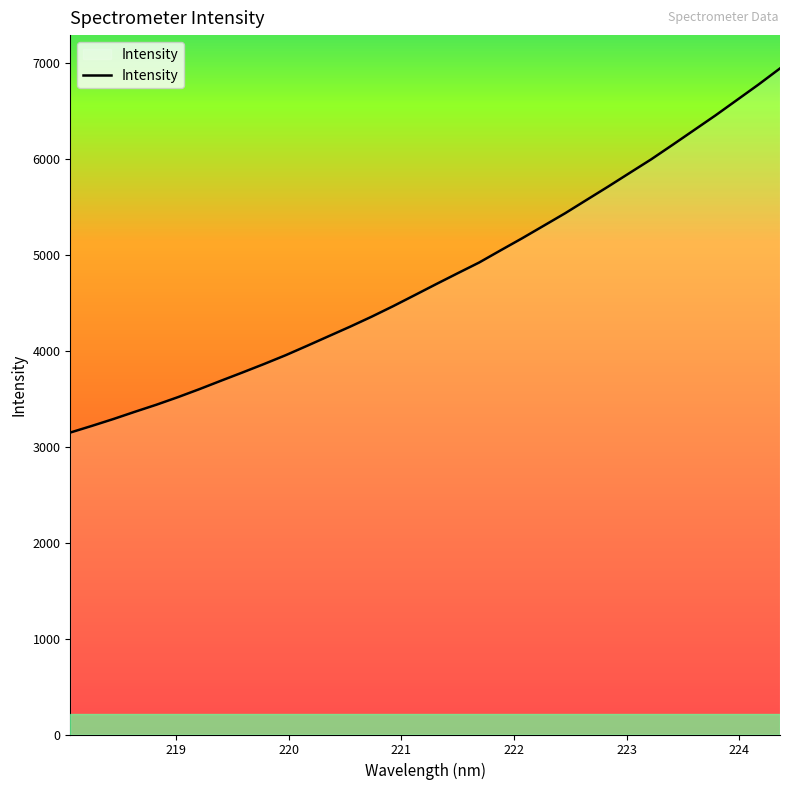

What is the difference between the maximum and second lowest values?

3727.3